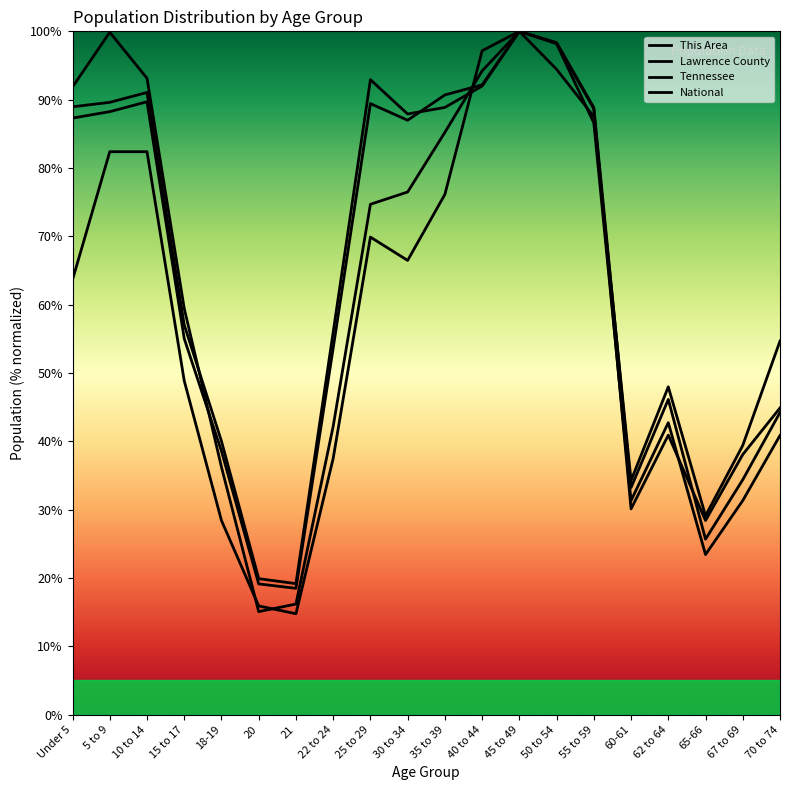

At which label does This Area reach its minimum?

21